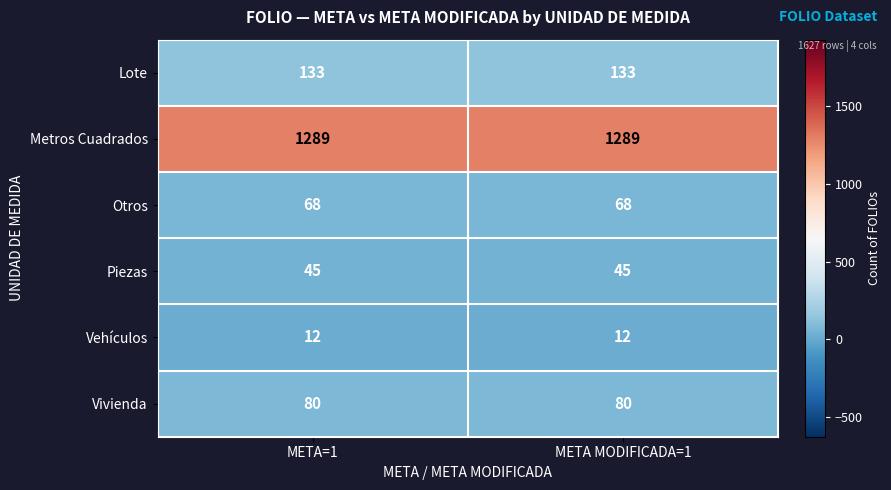

At how many categories does at least one series exceed 214?

2